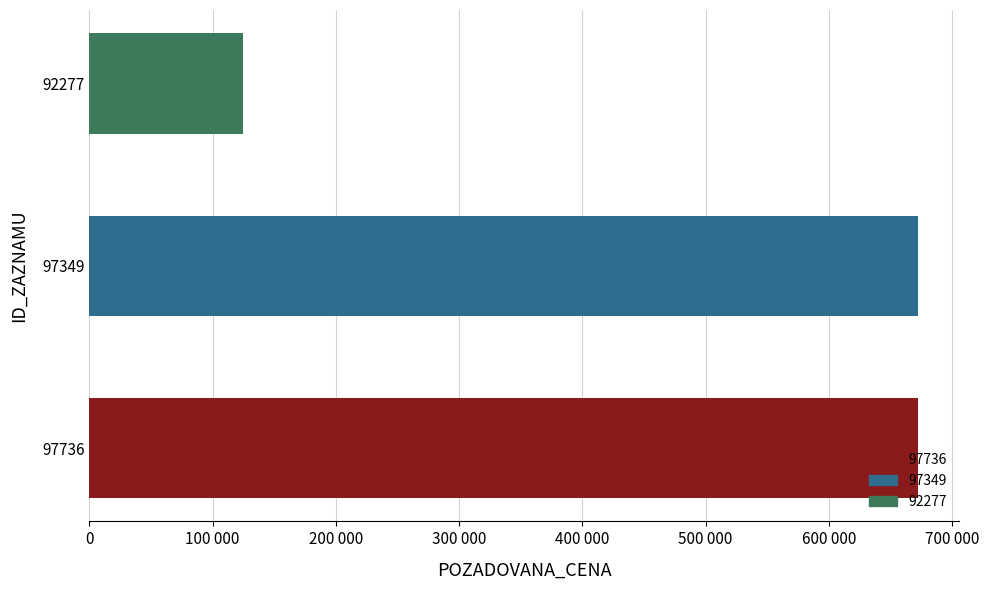

Are the bars grouped side by side (vs. stacked)?

No